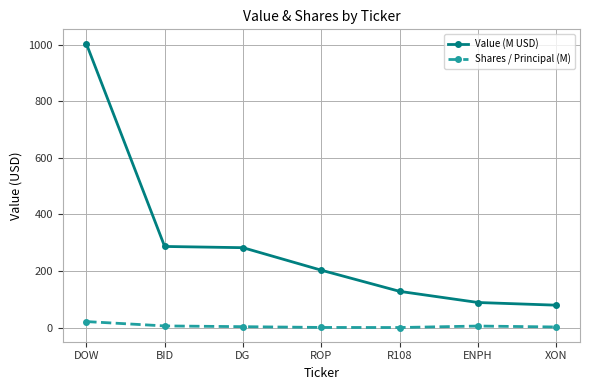

Which series has the widest spread of values?

Value (M USD)